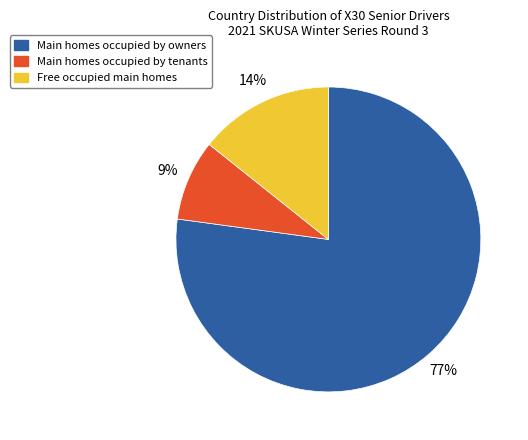

Is there any slice that represents more than half of the pie?

Yes